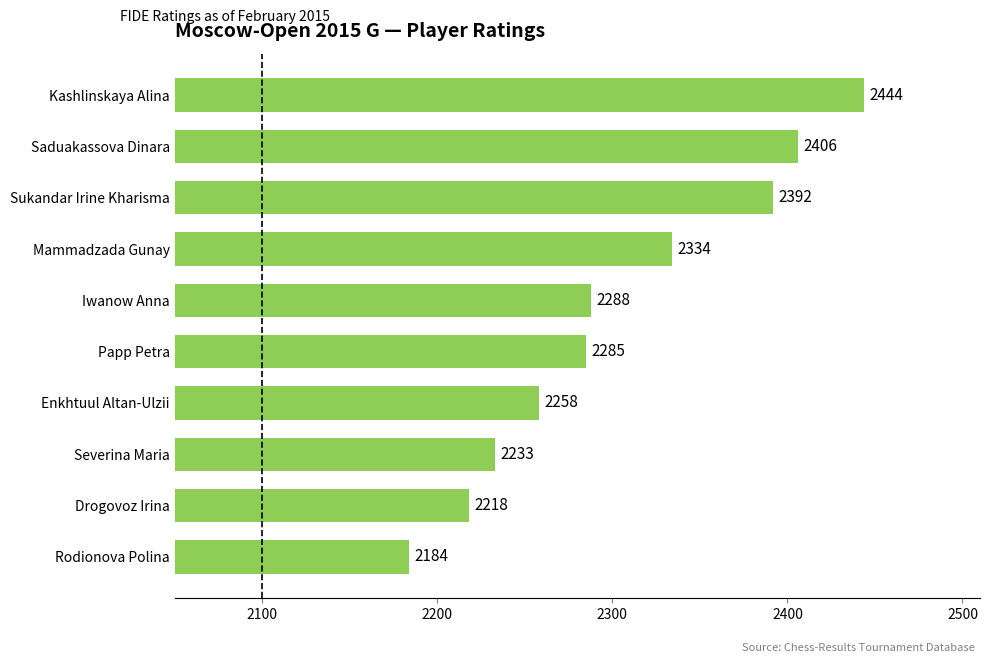

What is the sum of all values?

23042